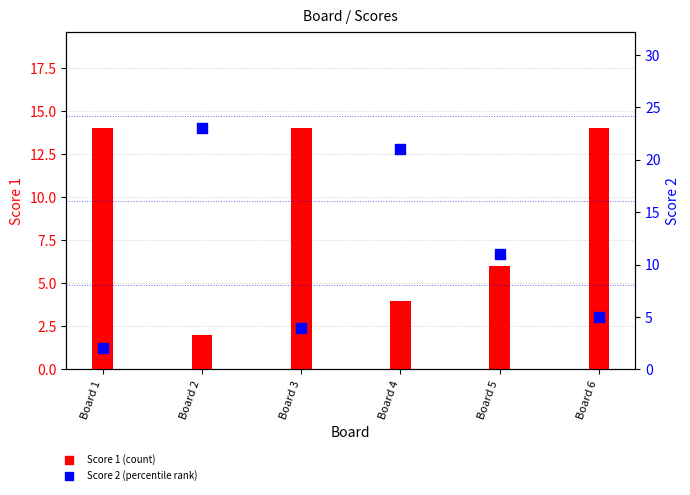

Which series has the widest spread of Y values?

Score 2